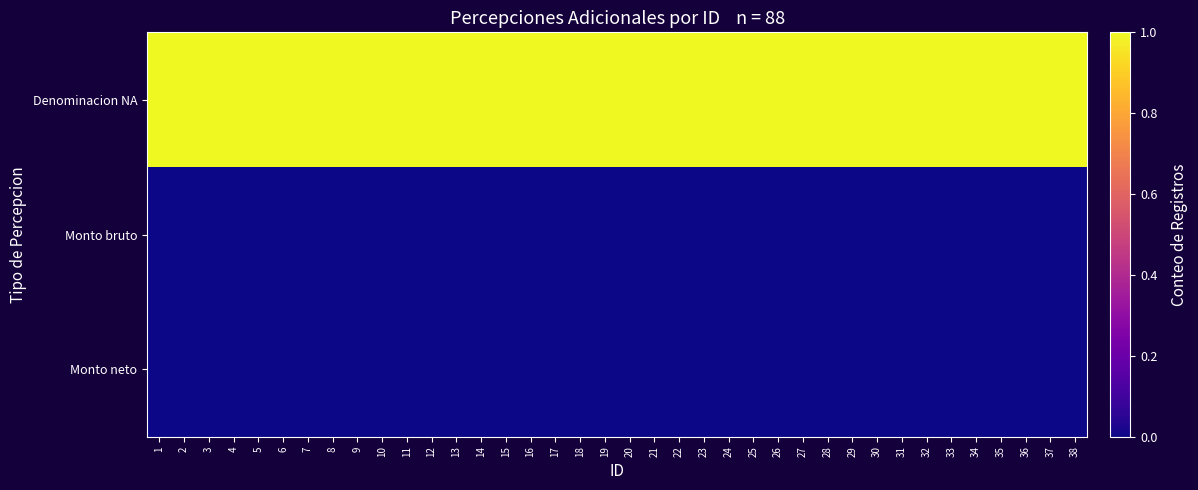

How many distinct data groups are displayed?

3